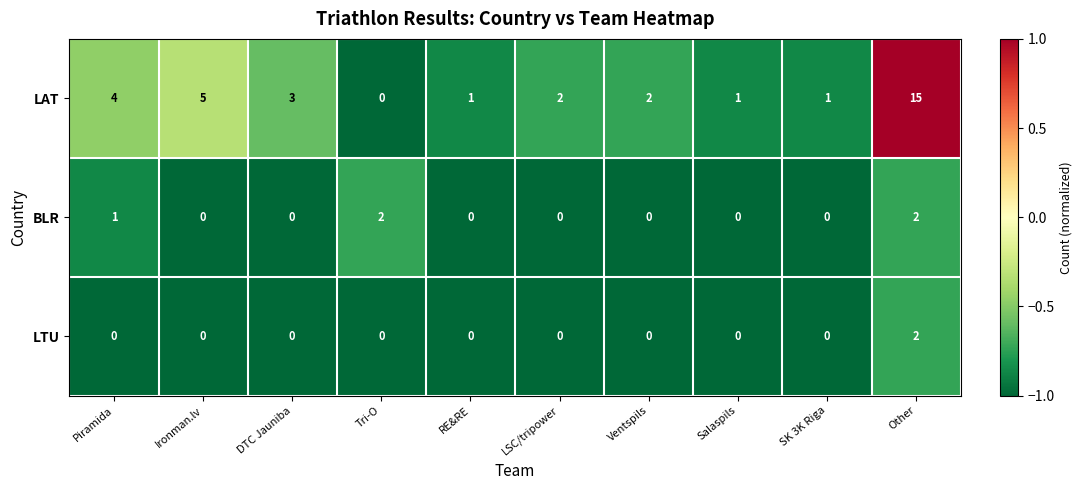

The BLR series shows -1 at Ventspils. True or false?

False